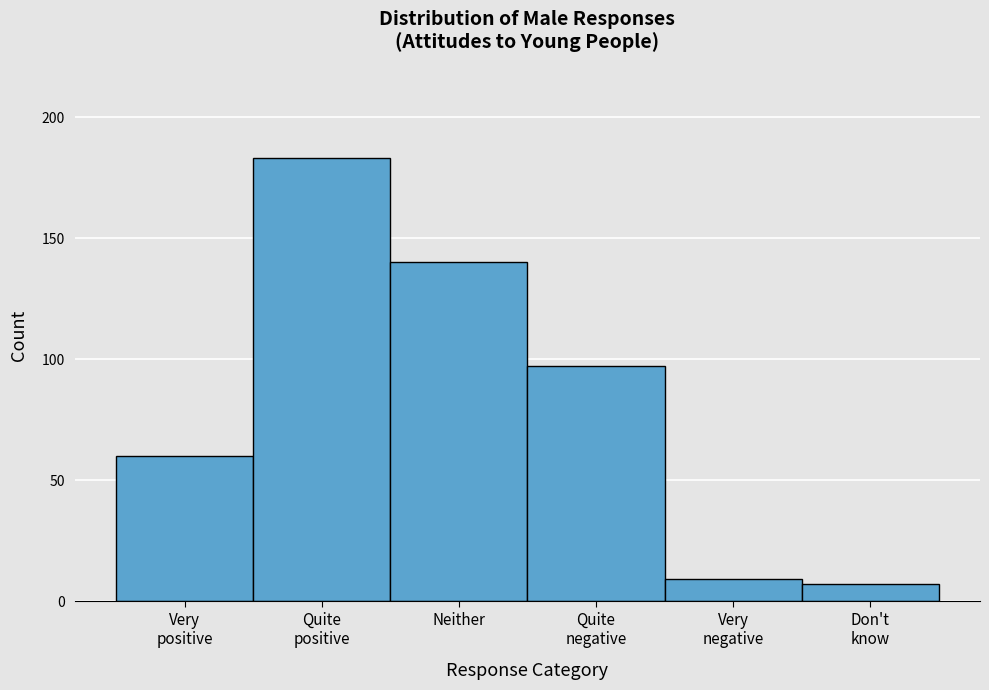

Reading left to right, transcribe all the data shown in this chart.

60	183	140	97	9	7